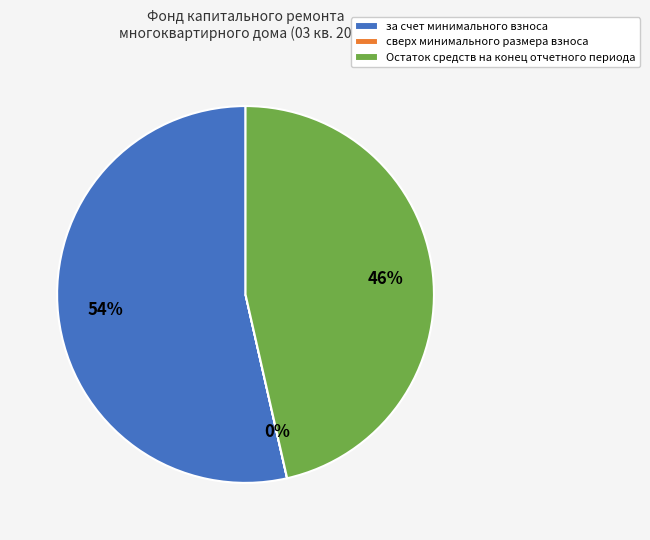

What is the majority slice?

за счет минимального взноса